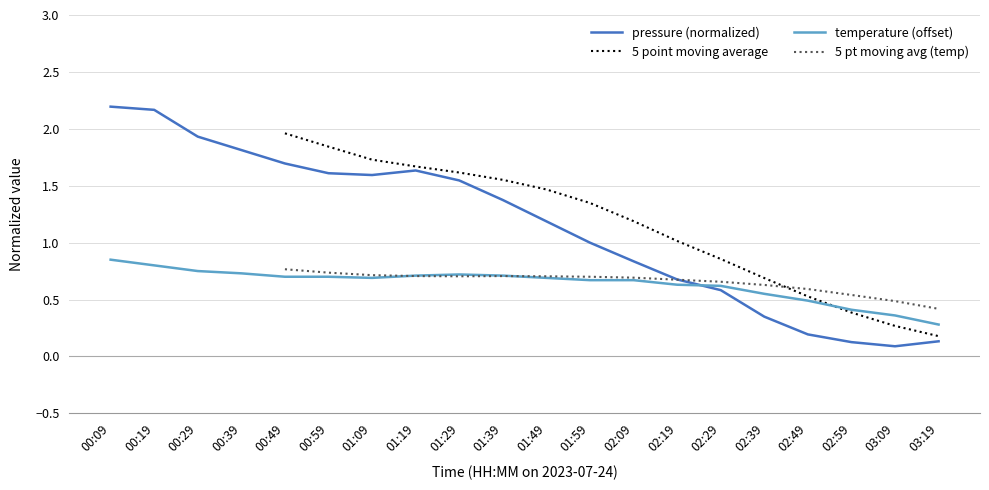

After their last crossing, which series has the higher values: pressure or temperature?

temperature